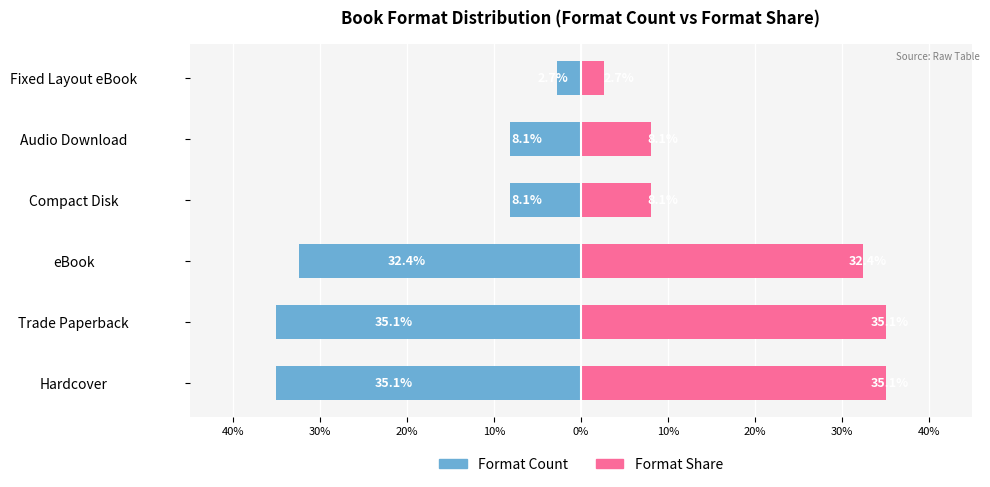

How many distinct data groups are displayed?

2